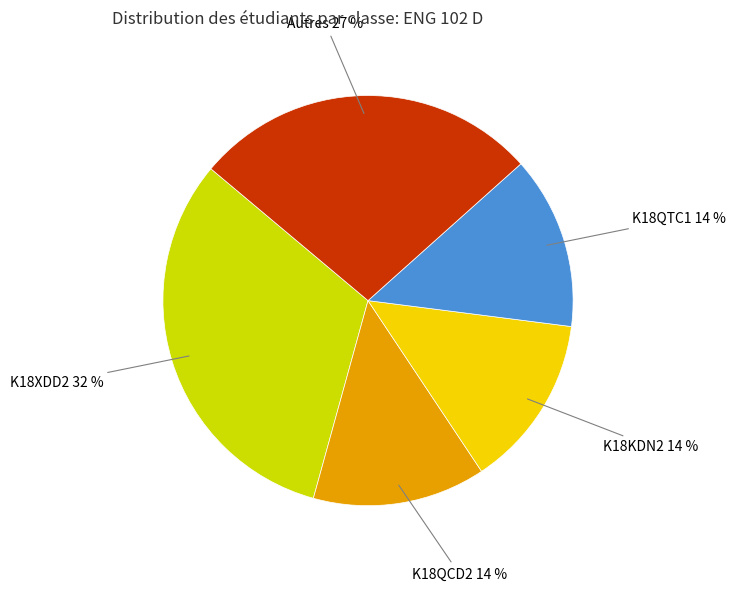

Which has a higher value, K18KDN2 or K18XDD2?

K18XDD2